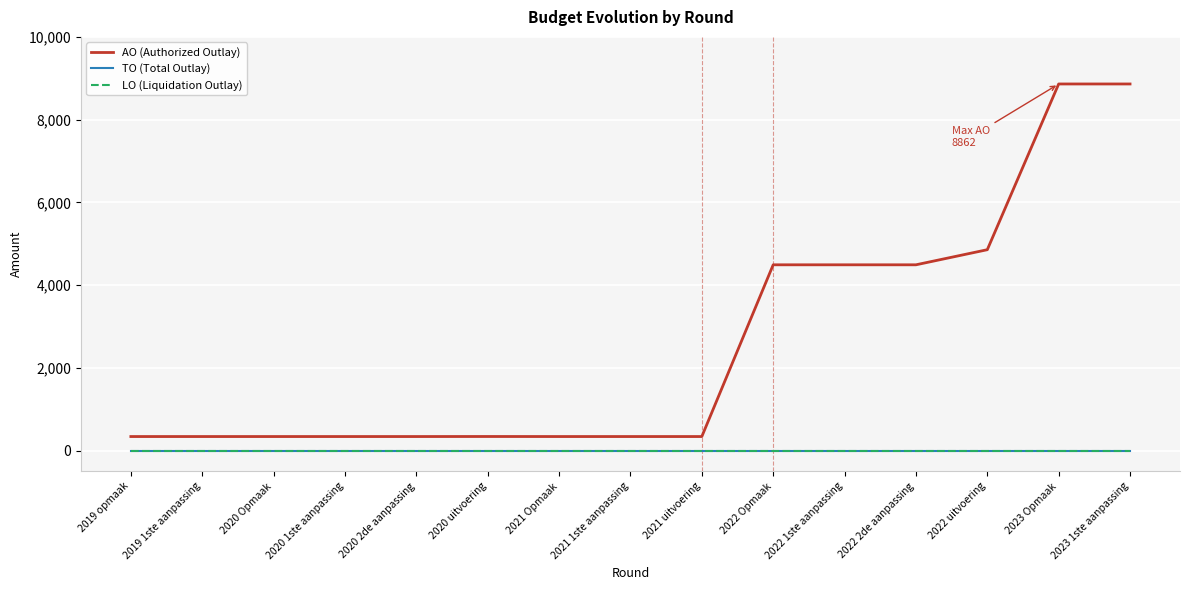

What is the total value across all series at 2021 Opmaak?

340